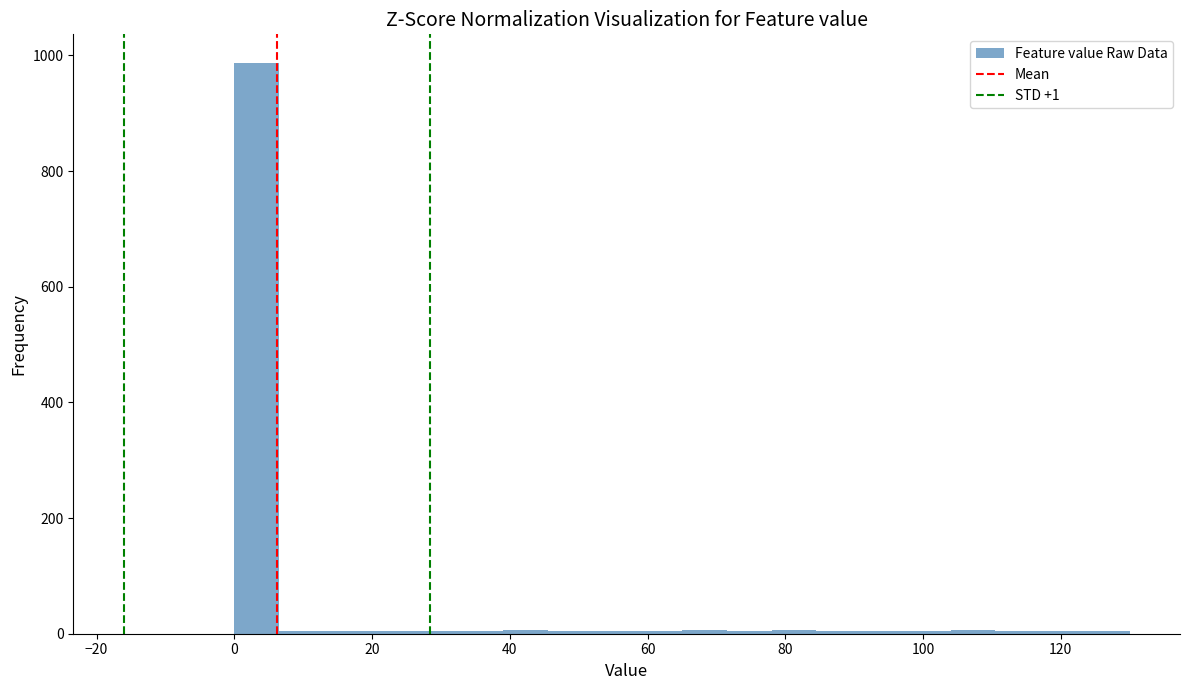

Around what value on the x-axis is the tallest bar? Give the approximate position of its centre, as read against the axis.

4